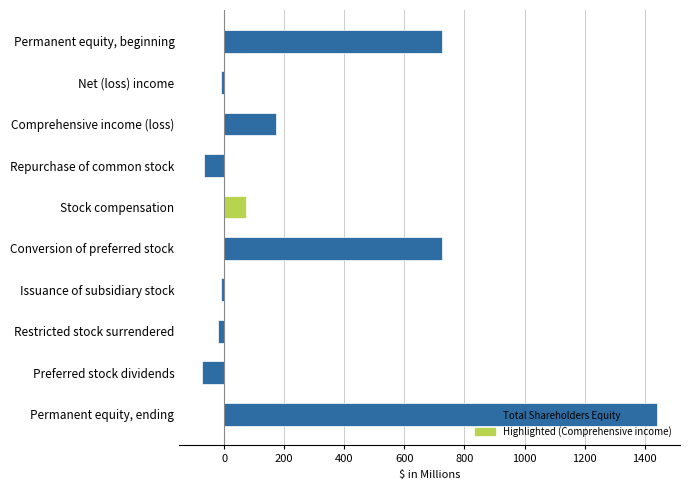

Approximately how many times larger is the value at Stock compensation compared to Comprehensive income (loss)?

0.4